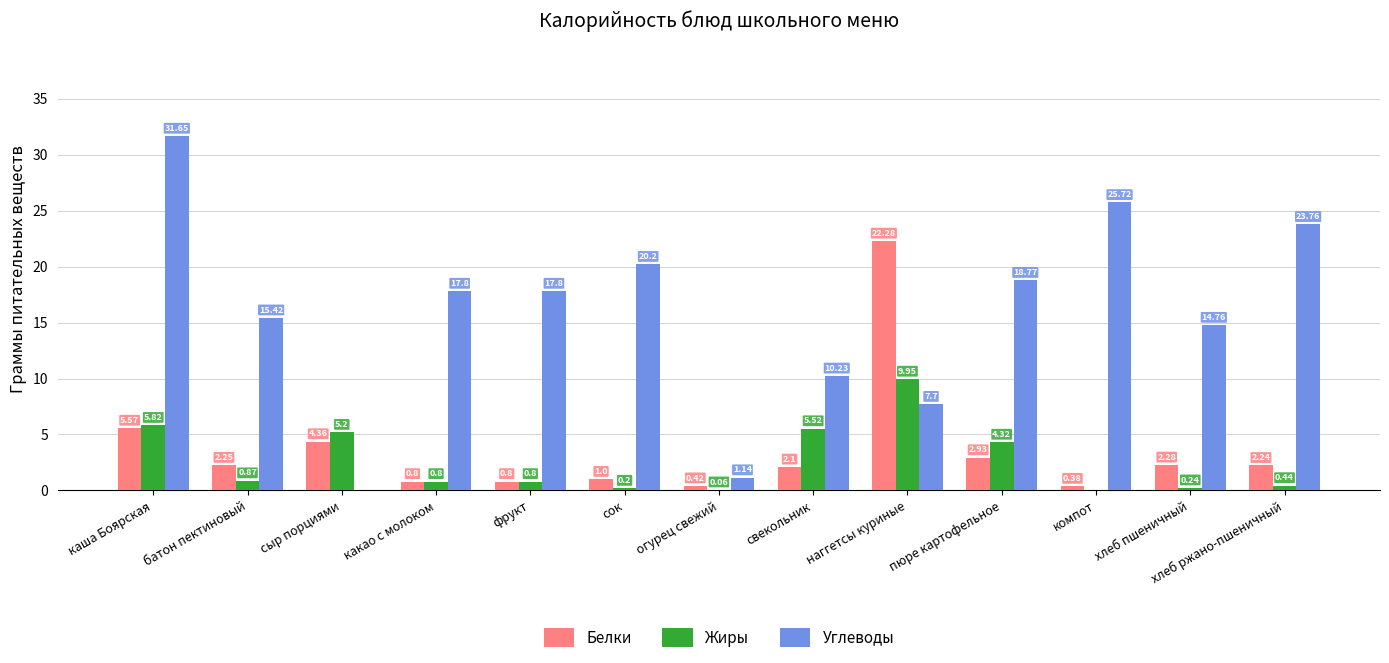

Which label corresponds to the largest value in the chart?

каша Боярская